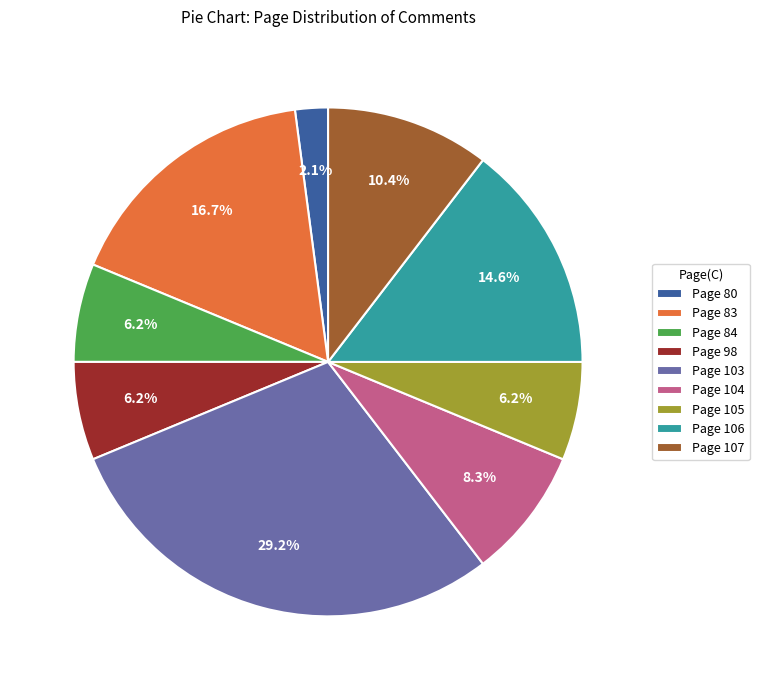

How many slices are in this pie chart?

9